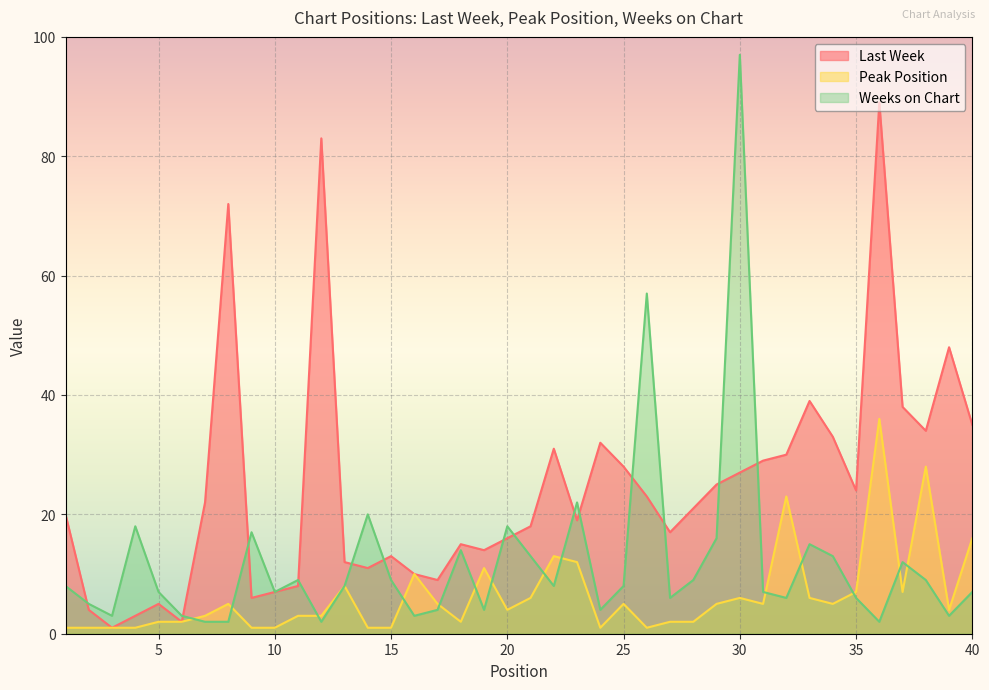

What is the value of the Weeks on Chart point at the 28th from the left?

9